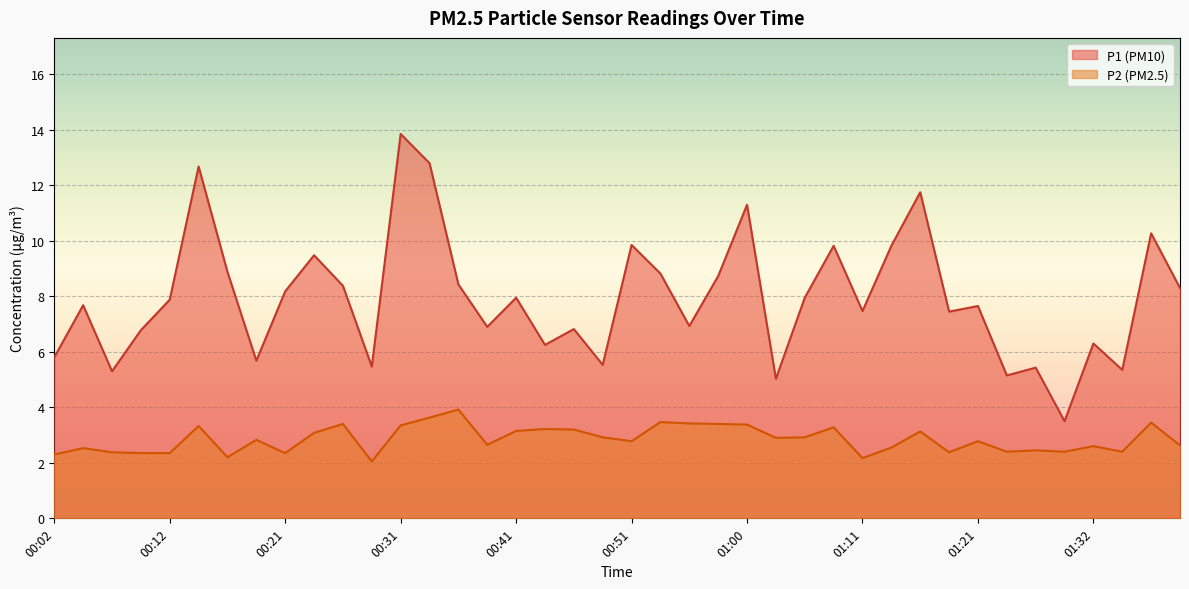

True or false: P1 and P2 intersect in this chart.

False